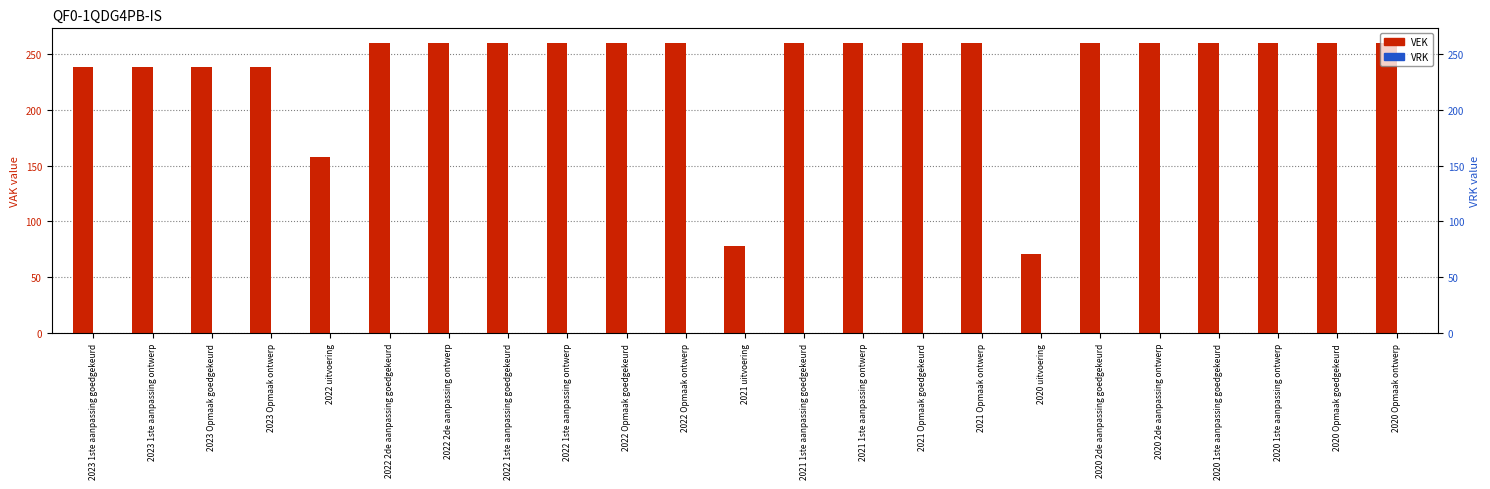

Between 2021 1ste aanpassing goedgekeurd and 2022 2de aanpassing ontwerp, which is larger?

2021 1ste aanpassing goedgekeurd